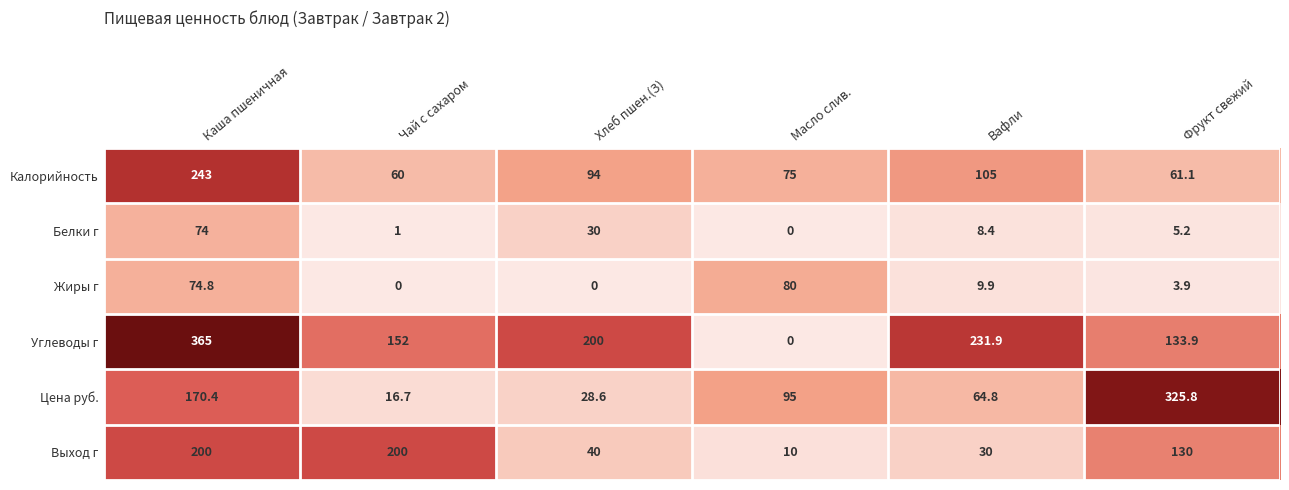

True or false: Жиры г has a value of 15.5 at Вафли.

False